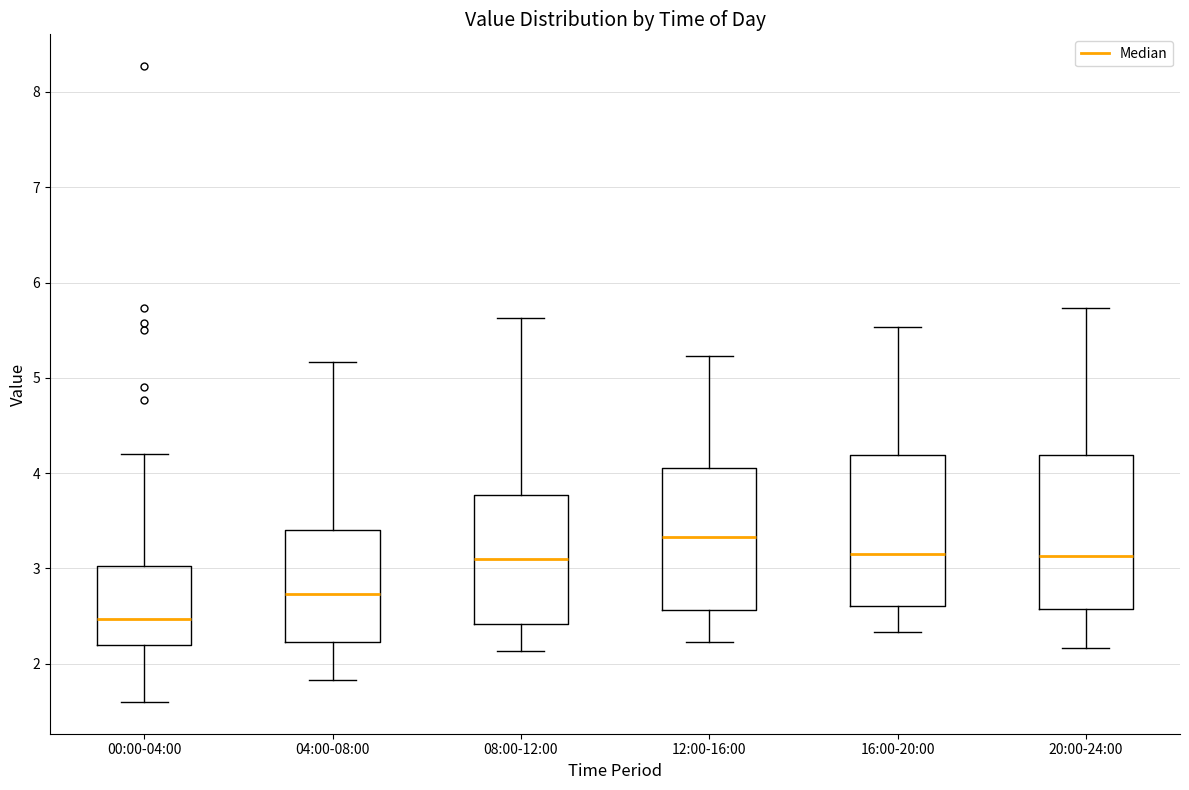

Reading left to right, read every box against the y-axis: the position of its median line, the range the box covers, and the ends of its whiskers. The values are not printed on the chart, so give them approximately, as read against the axis.

00:00-04:00: median 2.5, box 2.2 to 3.0, whiskers 1.6 to 4.2
04:00-08:00: median 2.7, box 2.2 to 3.4, whiskers 1.8 to 5.2
08:00-12:00: median 3.1, box 2.4 to 3.8, whiskers 2.1 to 5.6
12:00-16:00: median 3.3, box 2.6 to 4.1, whiskers 2.2 to 5.2
16:00-20:00: median 3.2, box 2.6 to 4.2, whiskers 2.3 to 5.5
20:00-24:00: median 3.1, box 2.6 to 4.2, whiskers 2.2 to 5.7